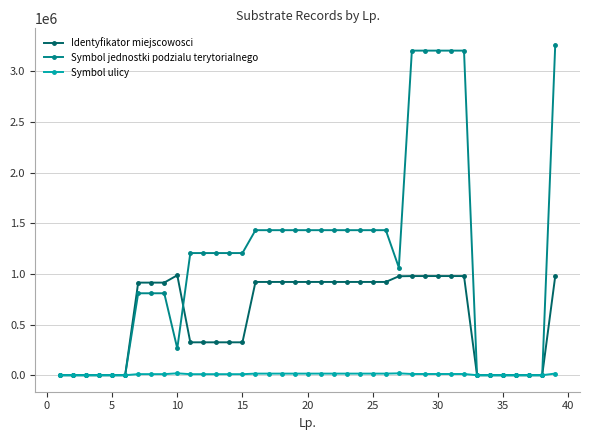

Which series has the largest range (max minus min)?

Symbol jednostki podzialu terytorialnego